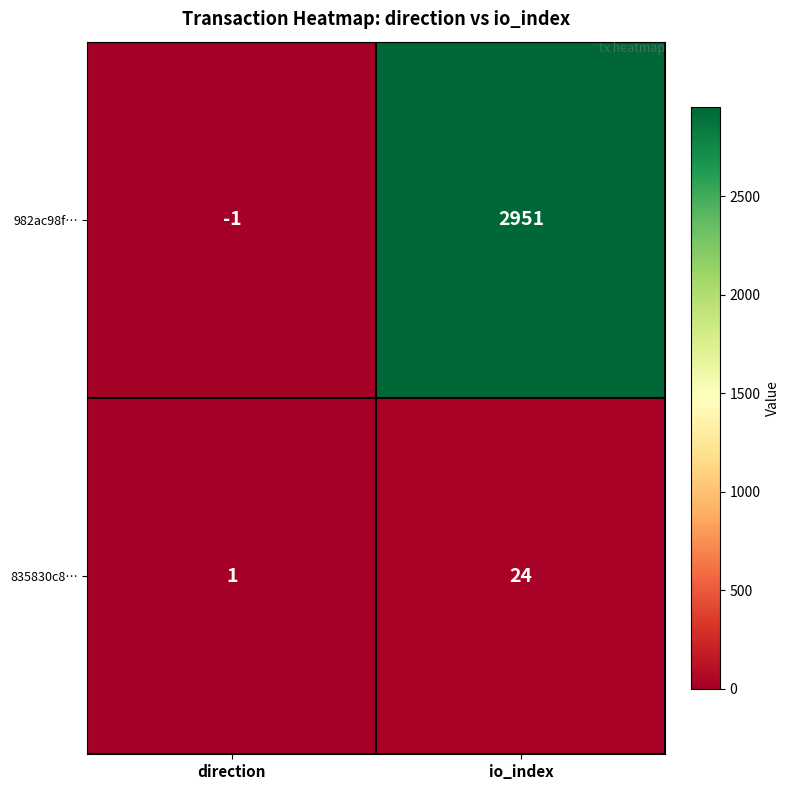

Which series changed the most between direction and io_index?

982ac98f…